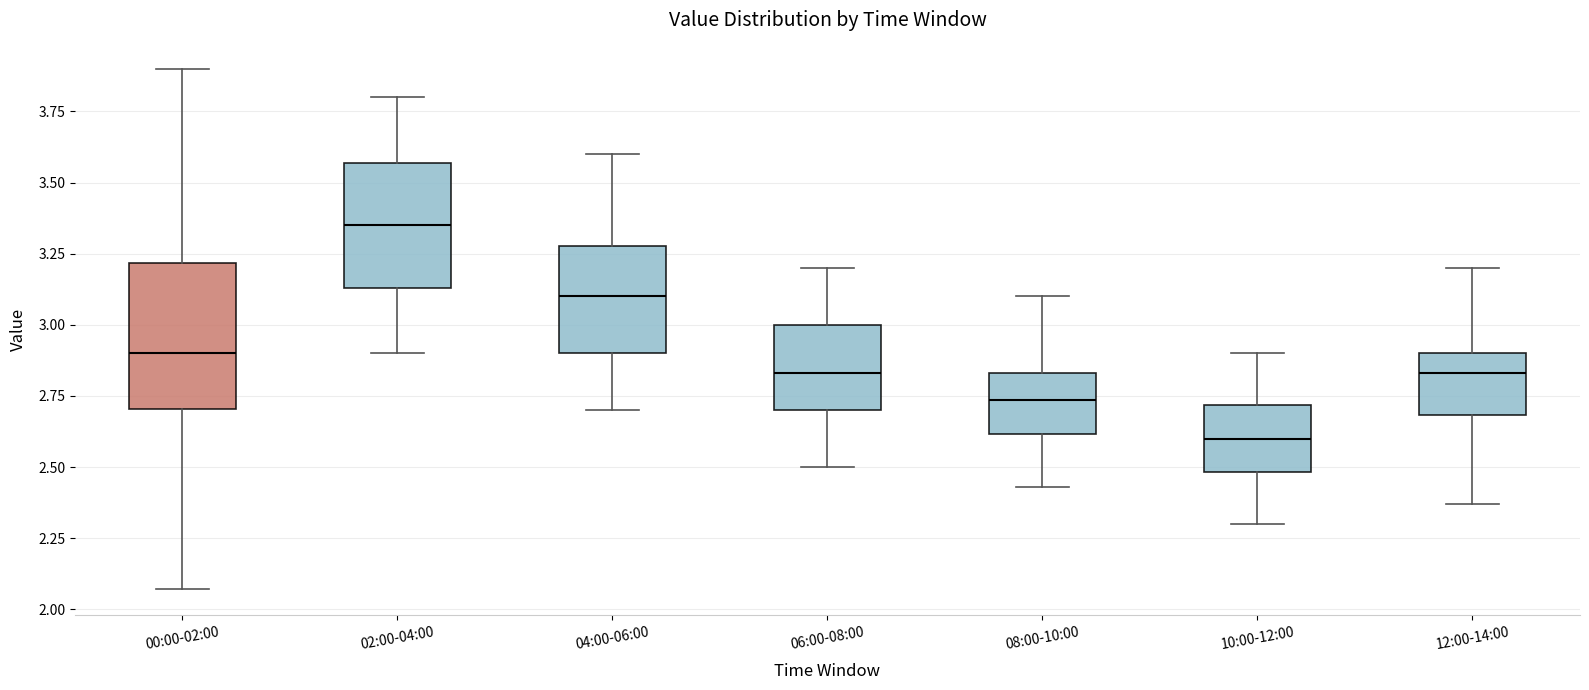

Comparing the boxes themselves (not the whiskers), which one is the tallest?

00:00-02:00